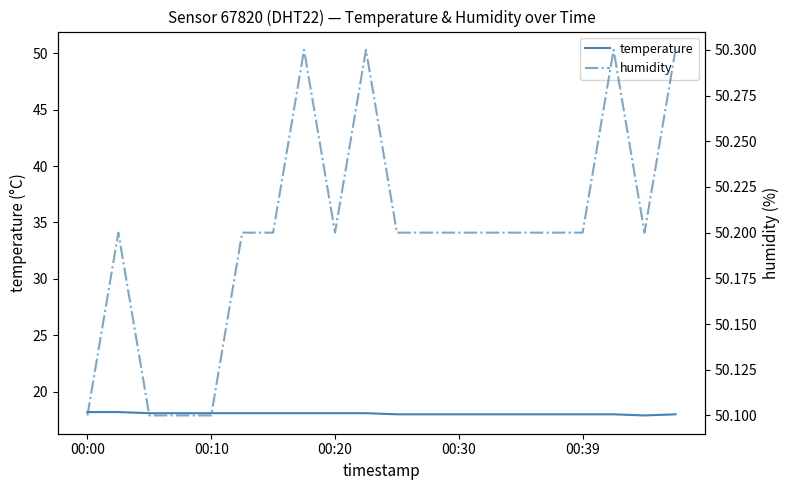

True or false: temperature has more than 0 points higher than both neighbors.

False